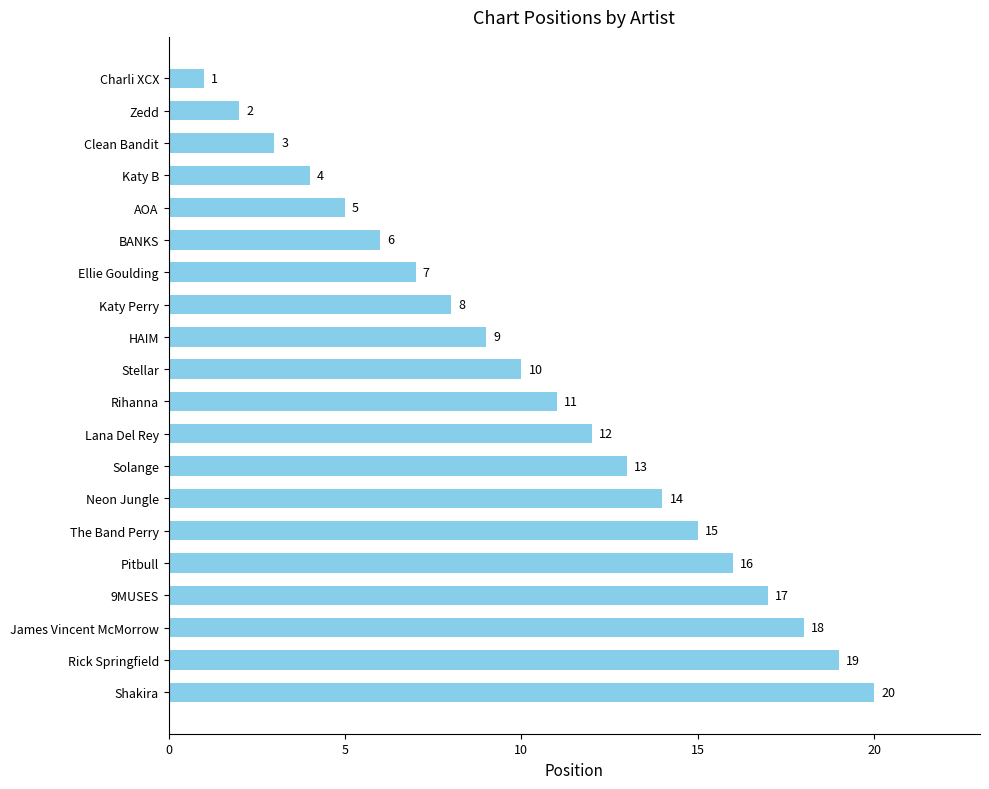

The chart shows a value of 16 at Pitbull. True or false?

True